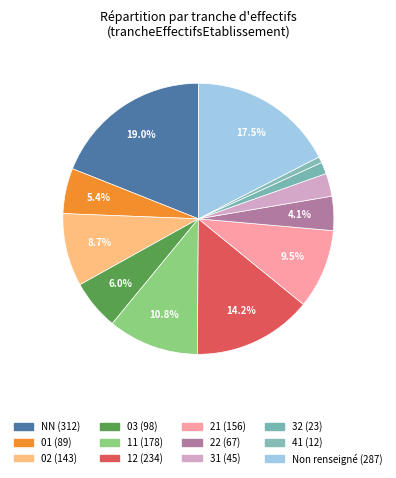

Count the number of slices in the pie.

12